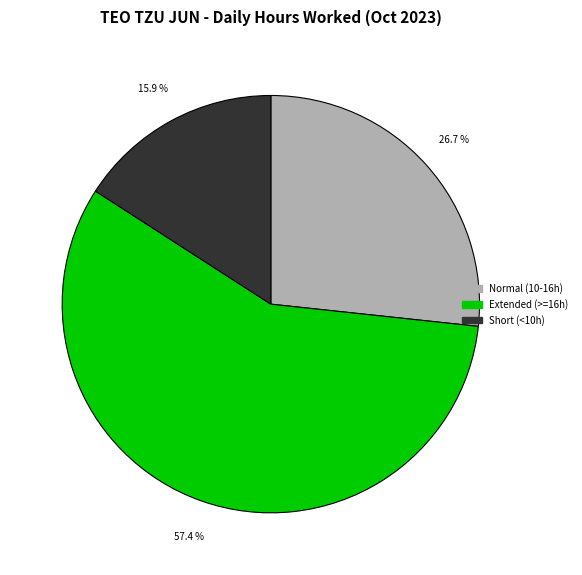

Is there any slice that represents more than half of the pie?

Yes